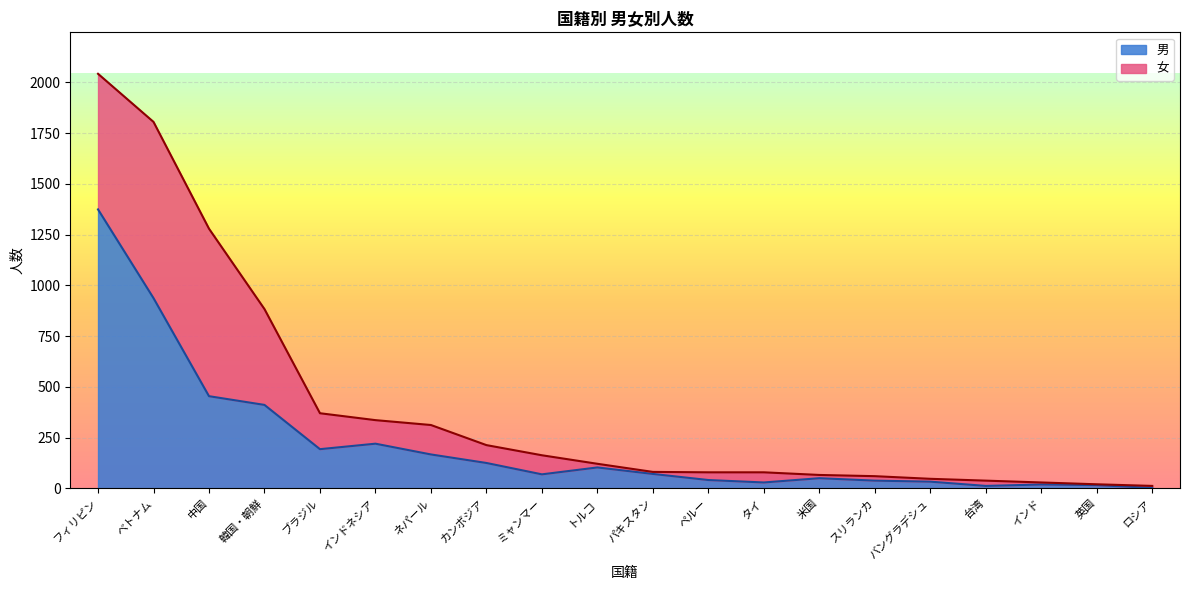

What is the maximum value shown in the chart?

1374